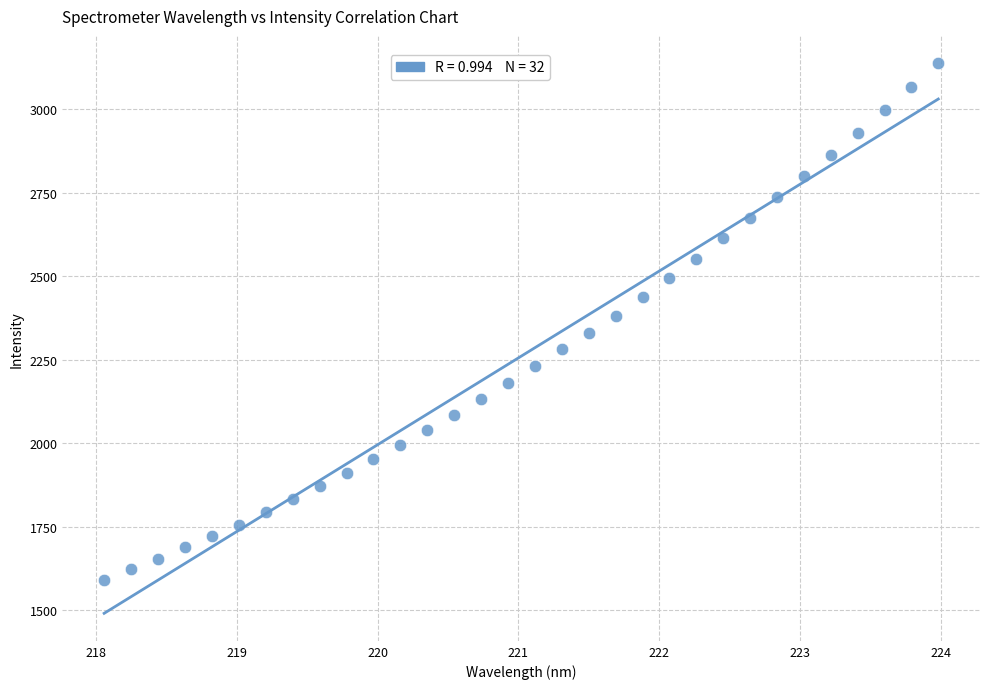

What is the range of X values (max minus min)?

5.9